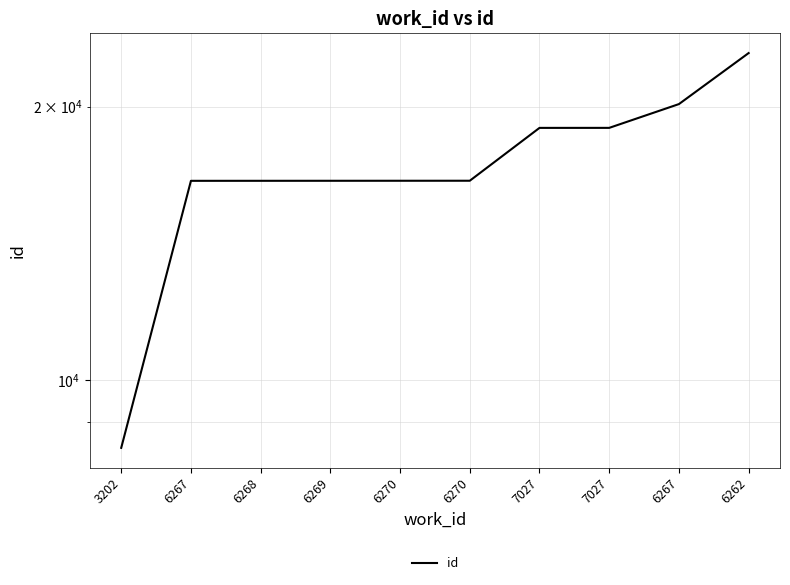

Reading left to right, transcribe all the data shown in this chart.

3202=8427	6267=16575	6268=16576	6269=16577	6270=16578	6270=16579	7027=18954	7027=18955	6267=20132	6262=22910